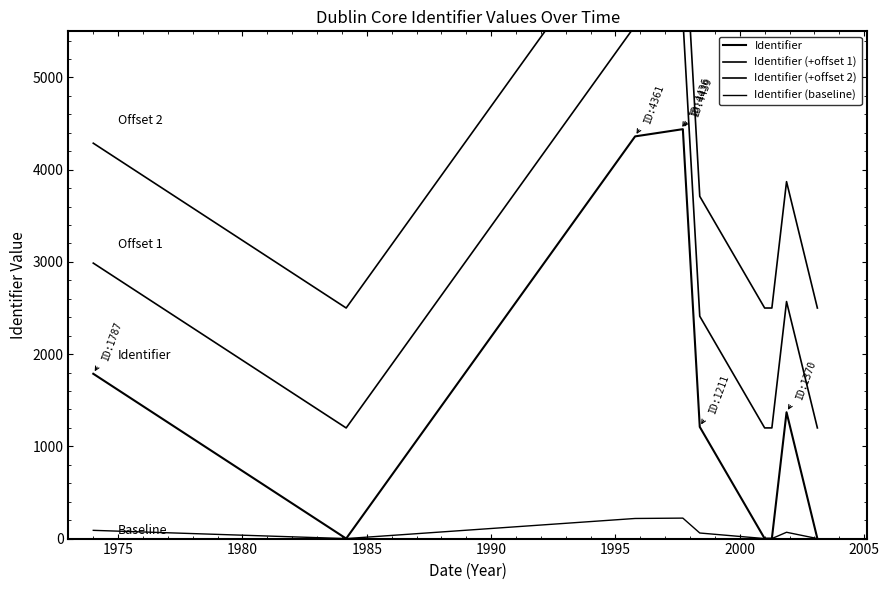

How many lines are shown in the chart?

4